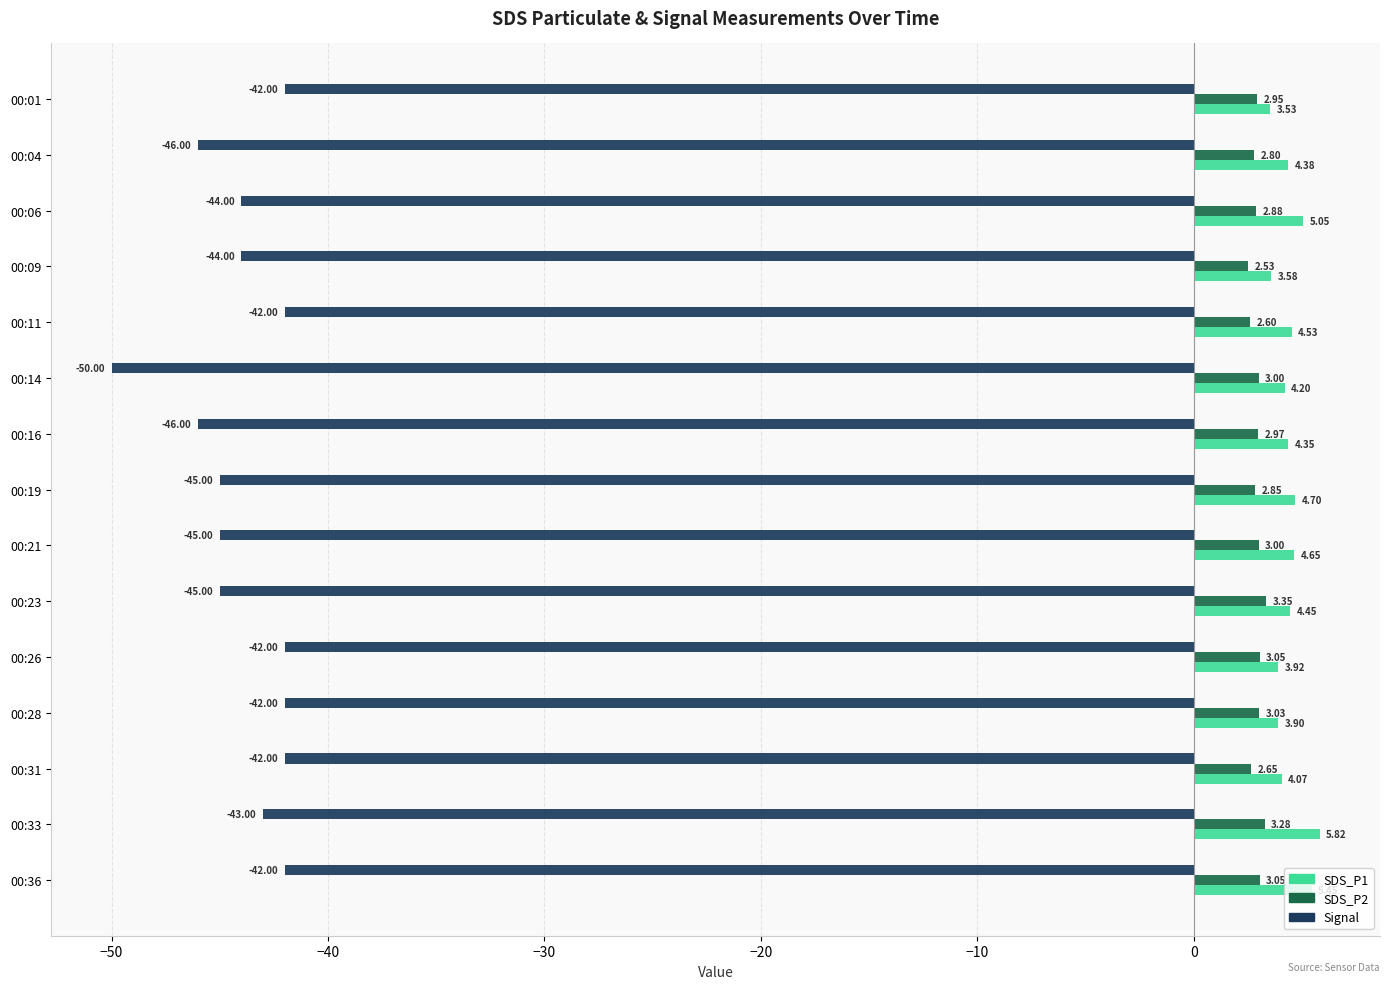

What is the difference between the maximum and minimum values in the Signal series?

8.0